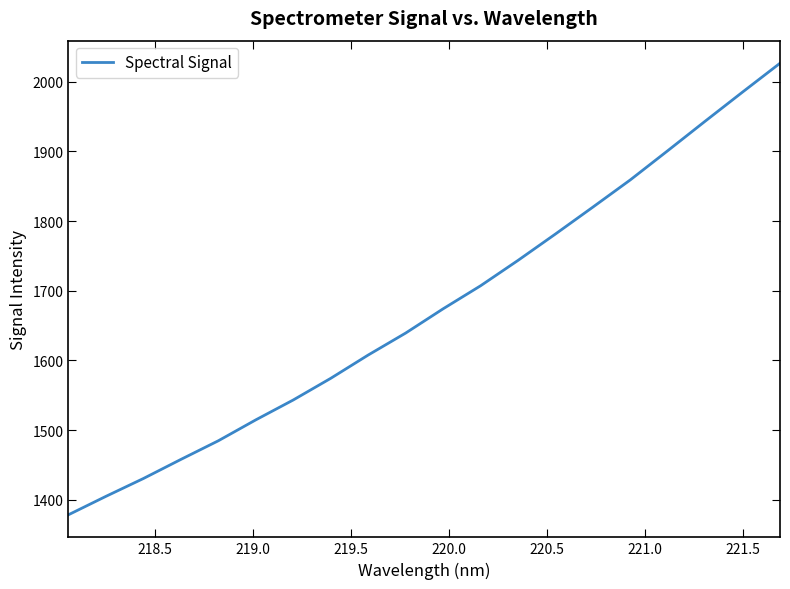

What is the difference between the maximum and minimum values?

648.3